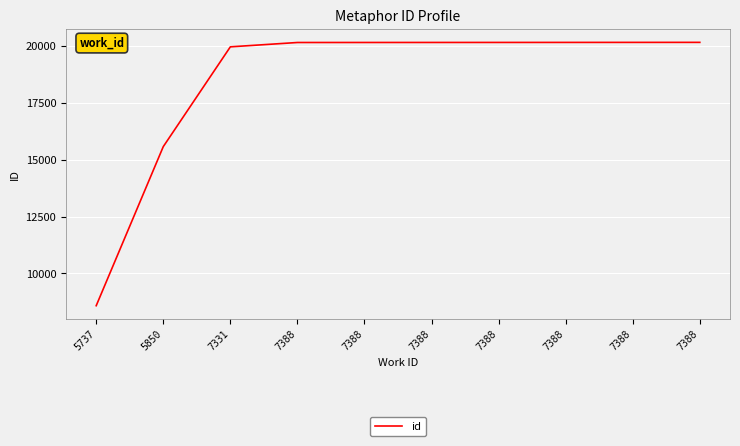

Does the chart have visible grid lines?

Yes